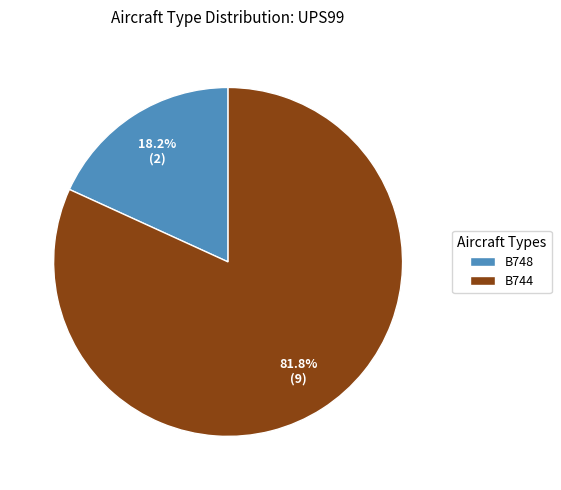

Which slice is the smallest?

B748